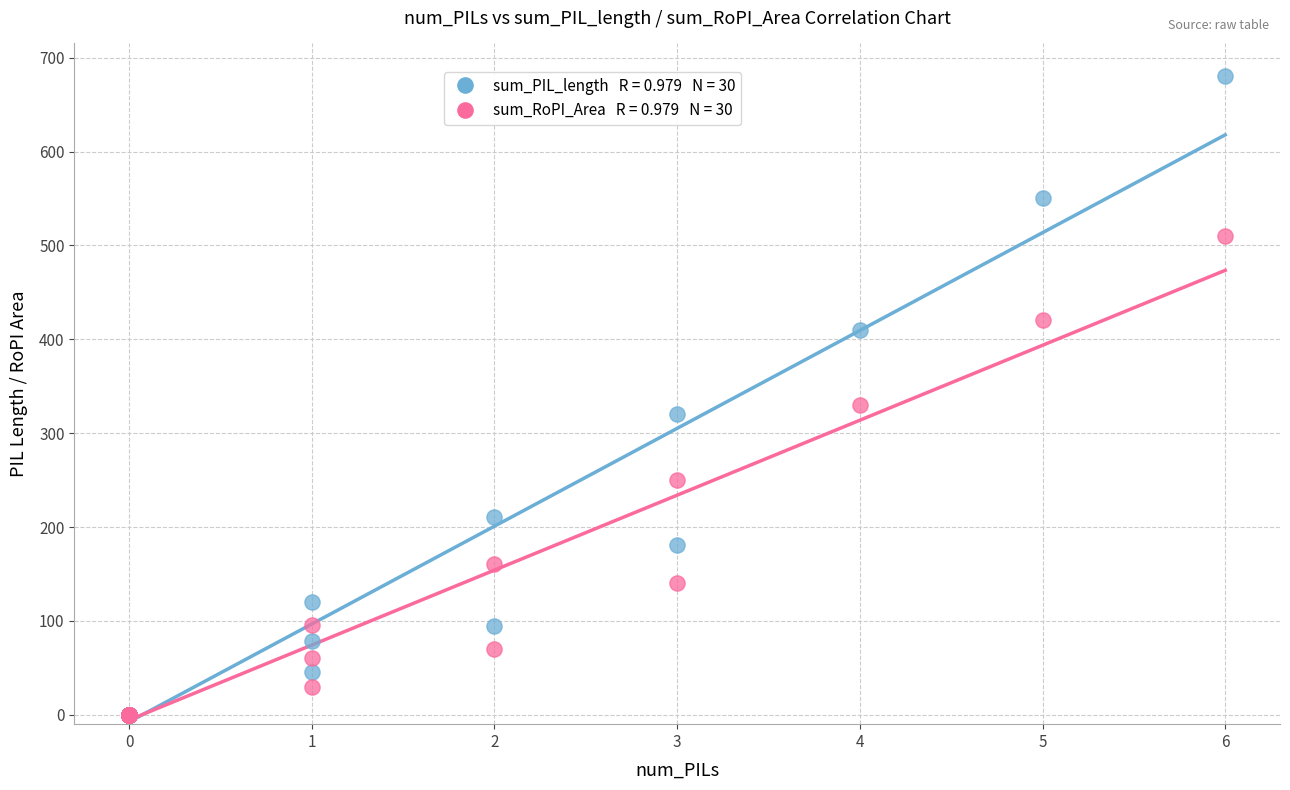

Across all series, what Y value is closest to 340?

330.1